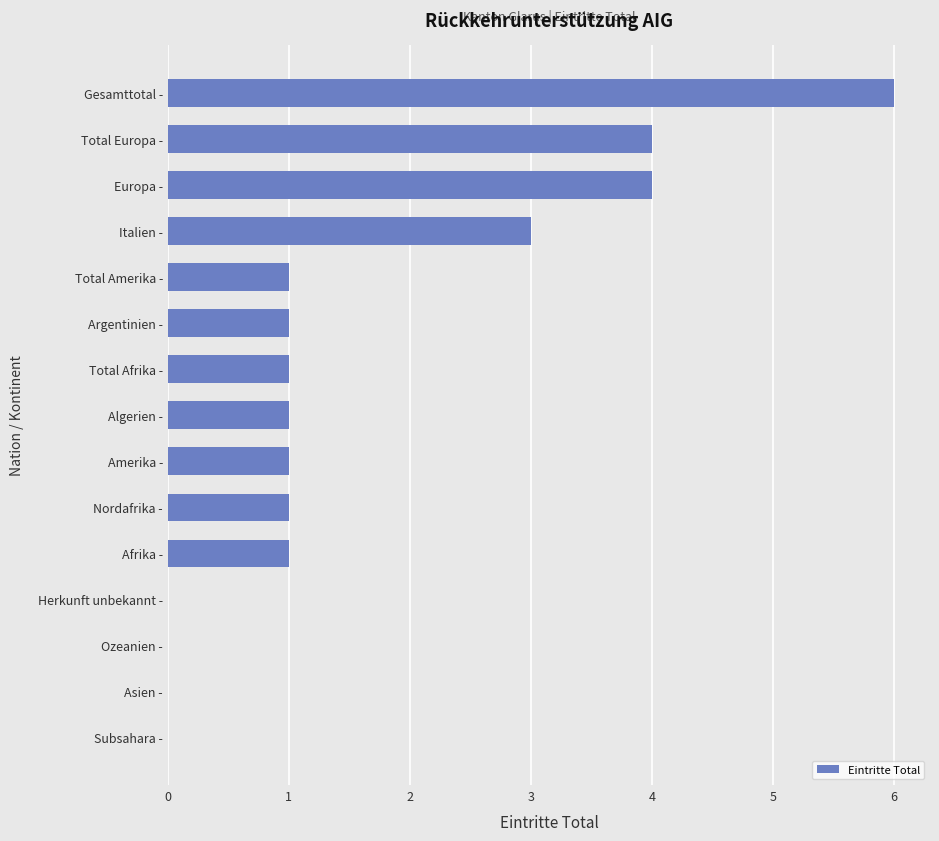

Reading bottom to top, list all the values displayed in this chart.

Subsahara -=0	Asien -=0	Ozeanien -=0	Herkunft unbekannt -=0	Afrika -=1	Nordafrika -=1	Amerika -=1	Algerien -=1	Total Afrika -=1	Argentinien -=1	Total Amerika -=1	Italien -=3	Europa -=4	Total Europa -=4	Gesamttotal -=6